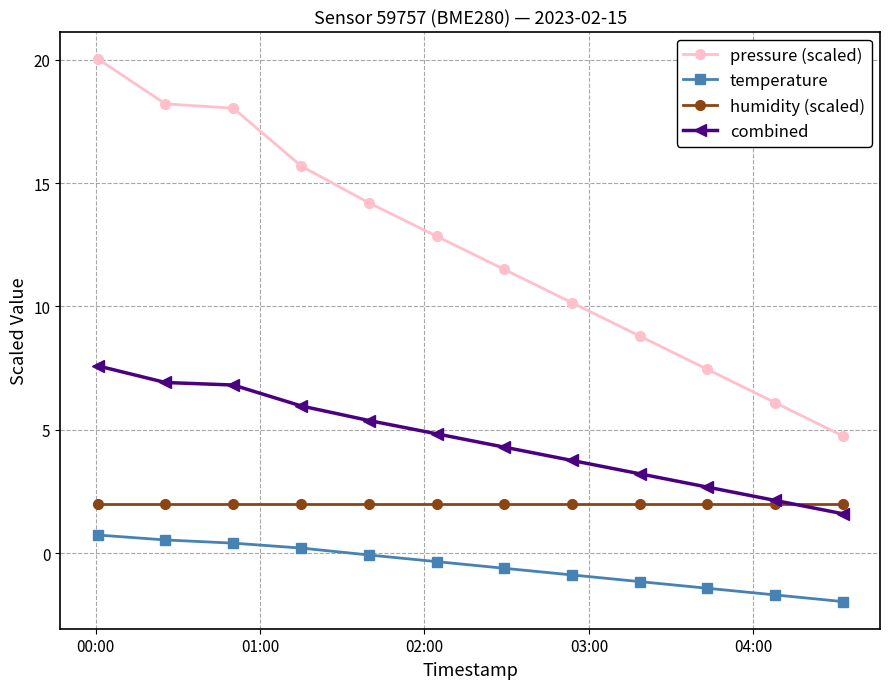

True or false: temperature and humidity (scaled) cross at least once.

False